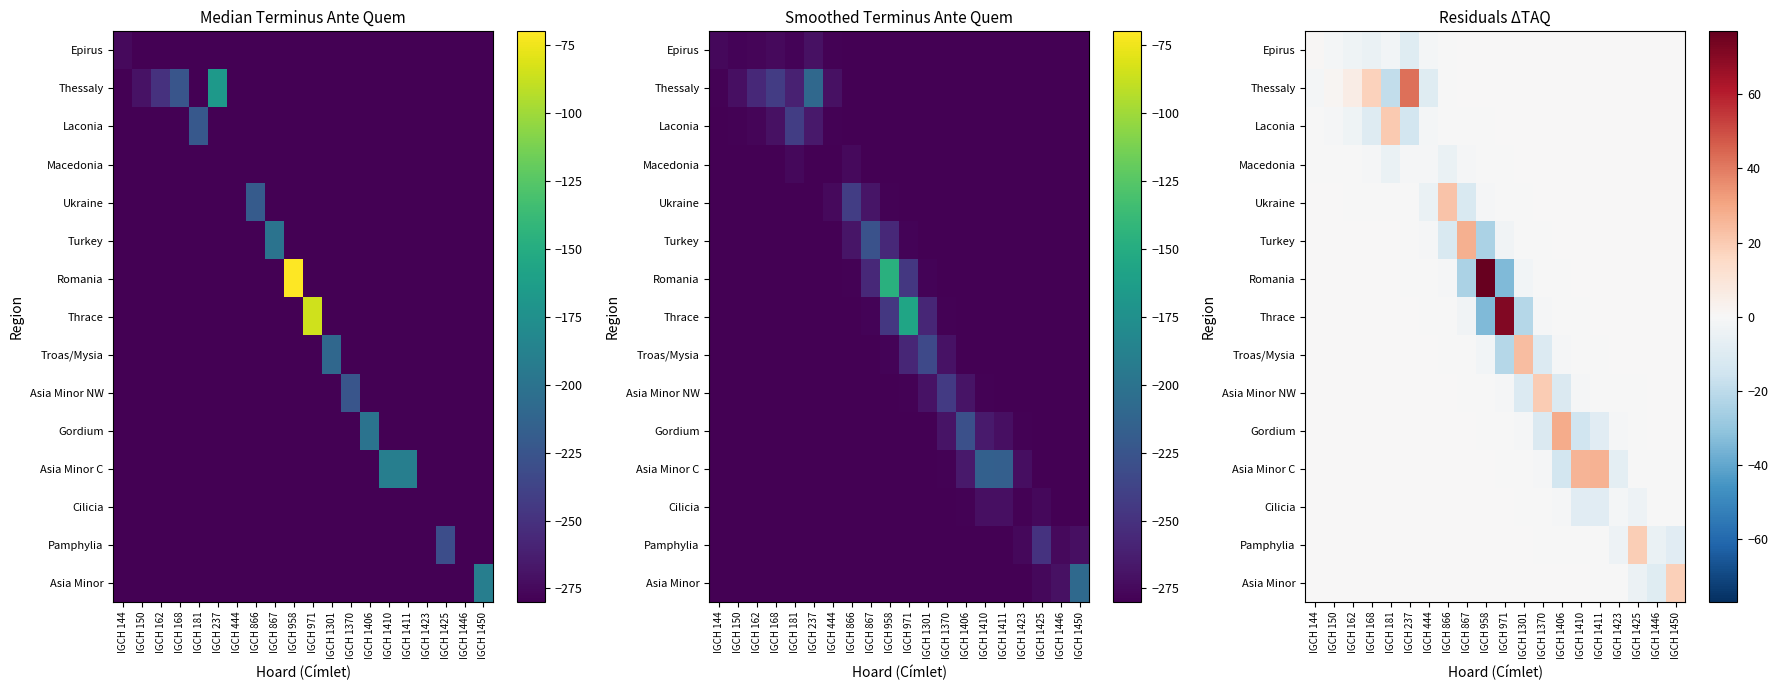

At which label does Troas/Mysia reach its peak?

IGCH 1301